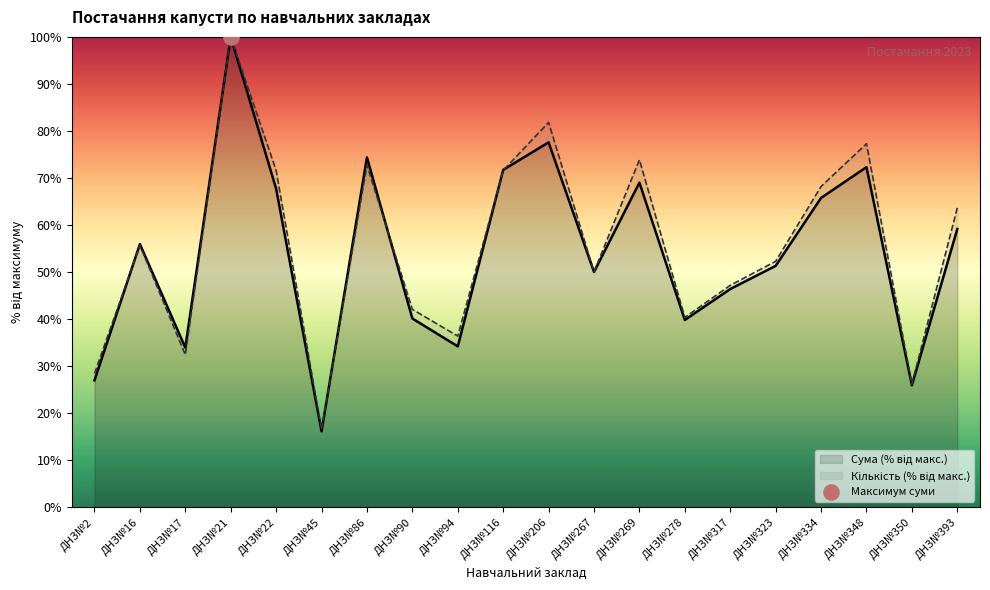

Which series has the largest total across all categories?

Кількість